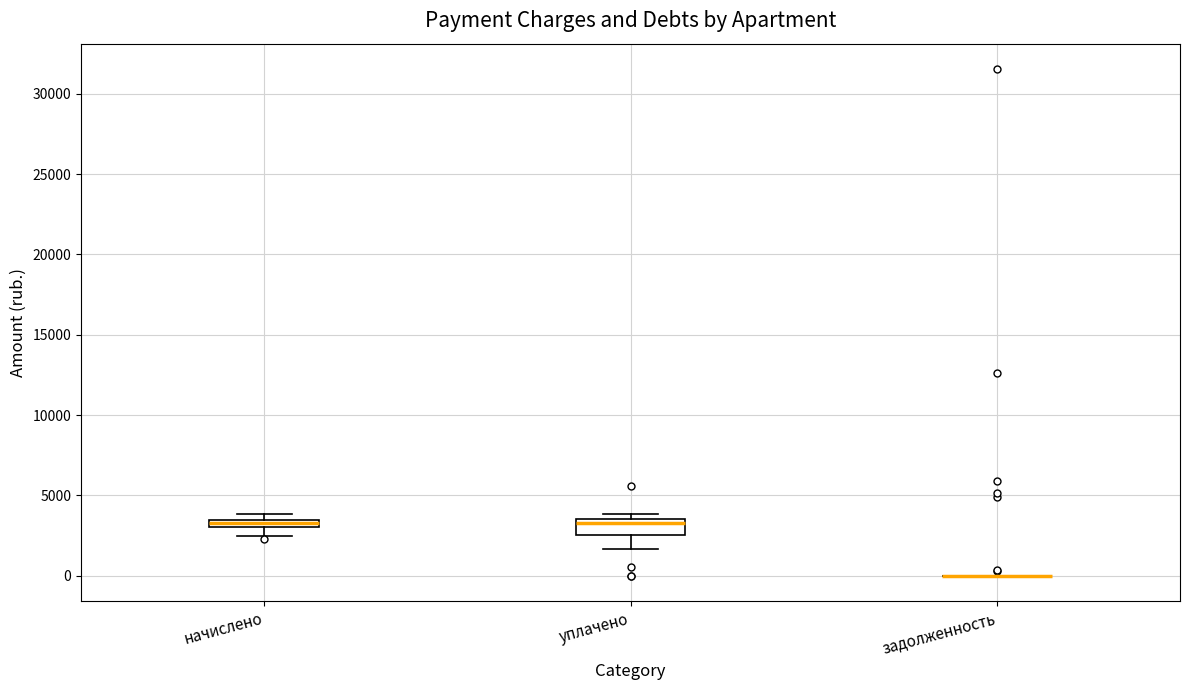

Comparing the boxes themselves (not the whiskers), which one is the tallest?

уплачено